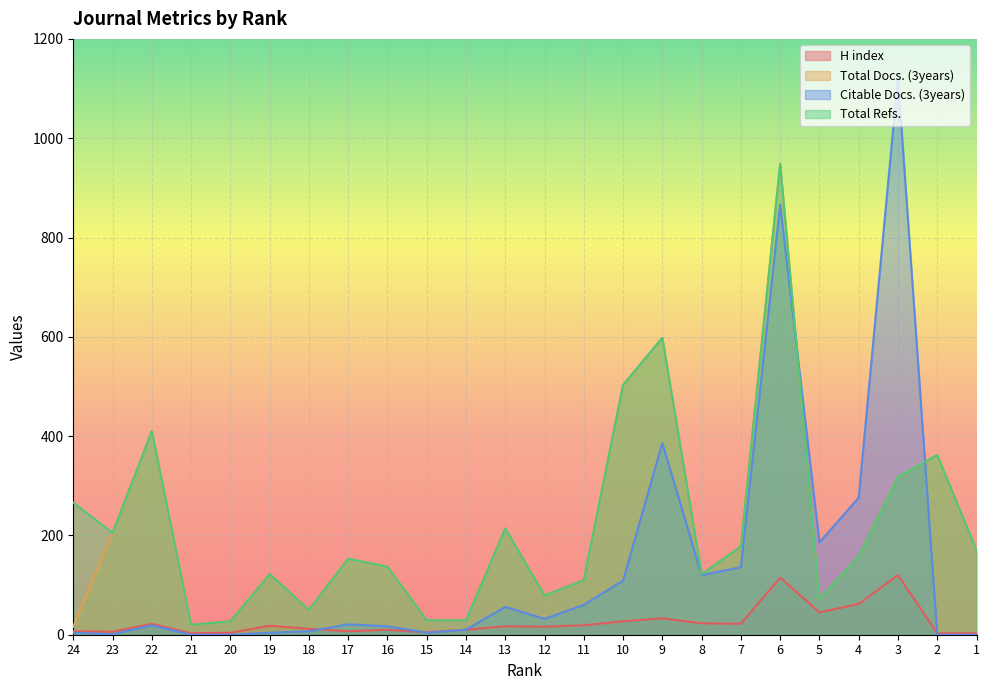

What are all the series names shown in the legend?

H index, Total Docs. (3years), Citable Docs. (3years), Total Refs.